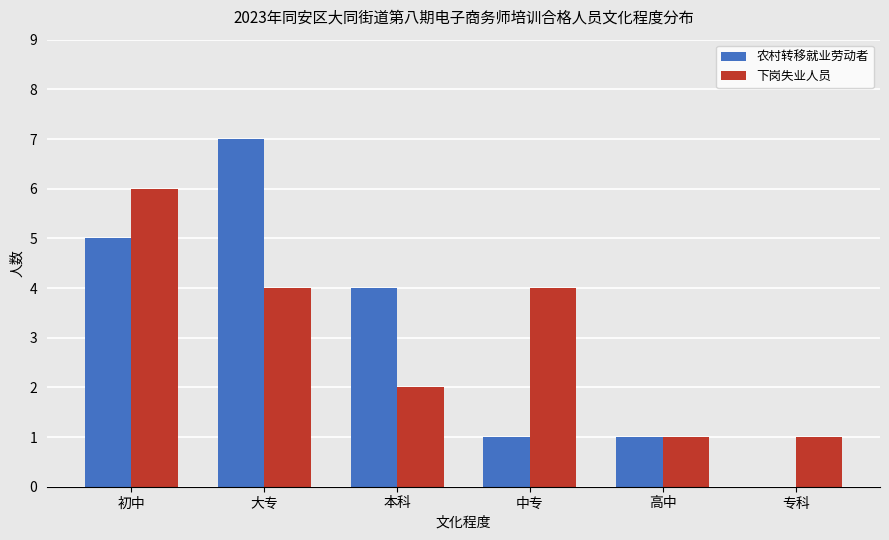

Reading right to left, list all the values displayed in this chart.

农村转移就业劳动者: 专科=0	高中=1	中专=1	本科=4	大专=7	初中=5
下岗失业人员: 专科=1	高中=1	中专=4	本科=2	大专=4	初中=6